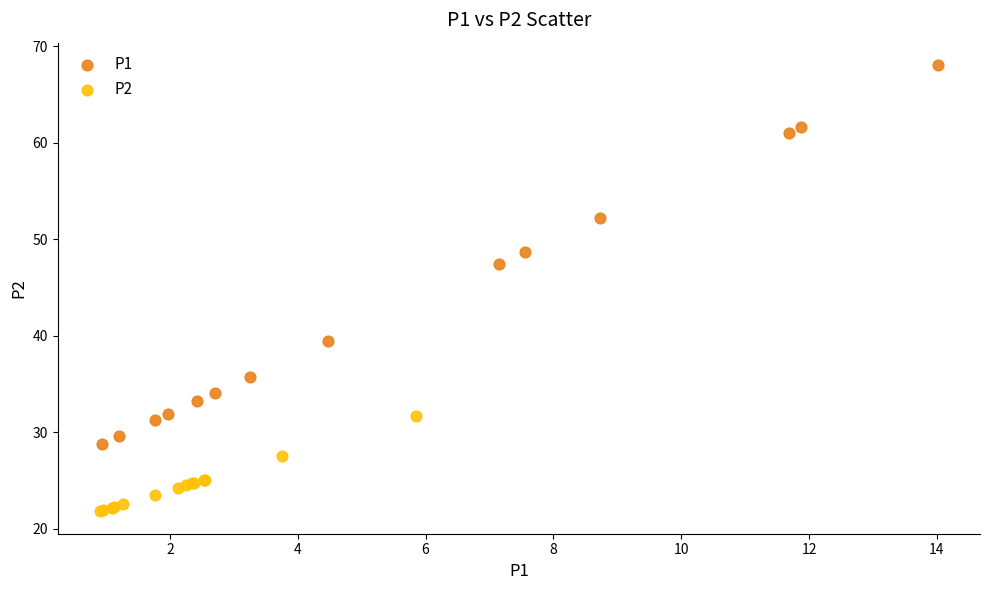

Which series has the widest spread of Y values?

P1